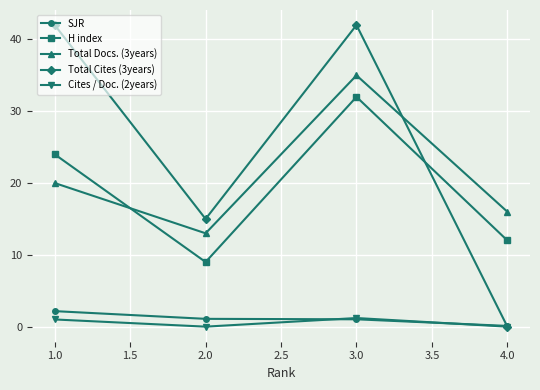

Does the chart display data point markers on the line(s)?

Yes